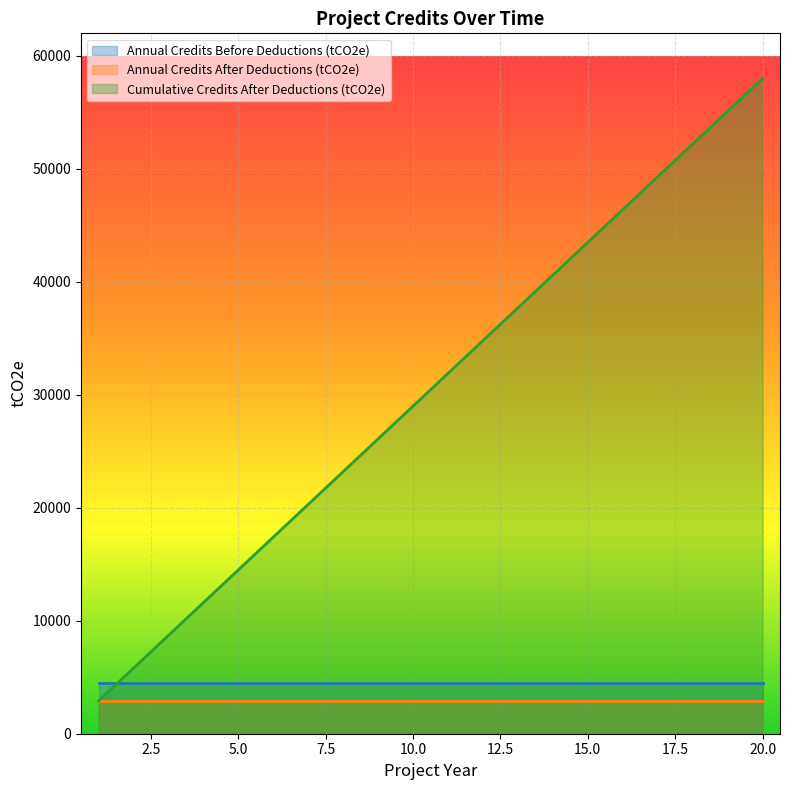

Between 10 and 4, which is larger?

10